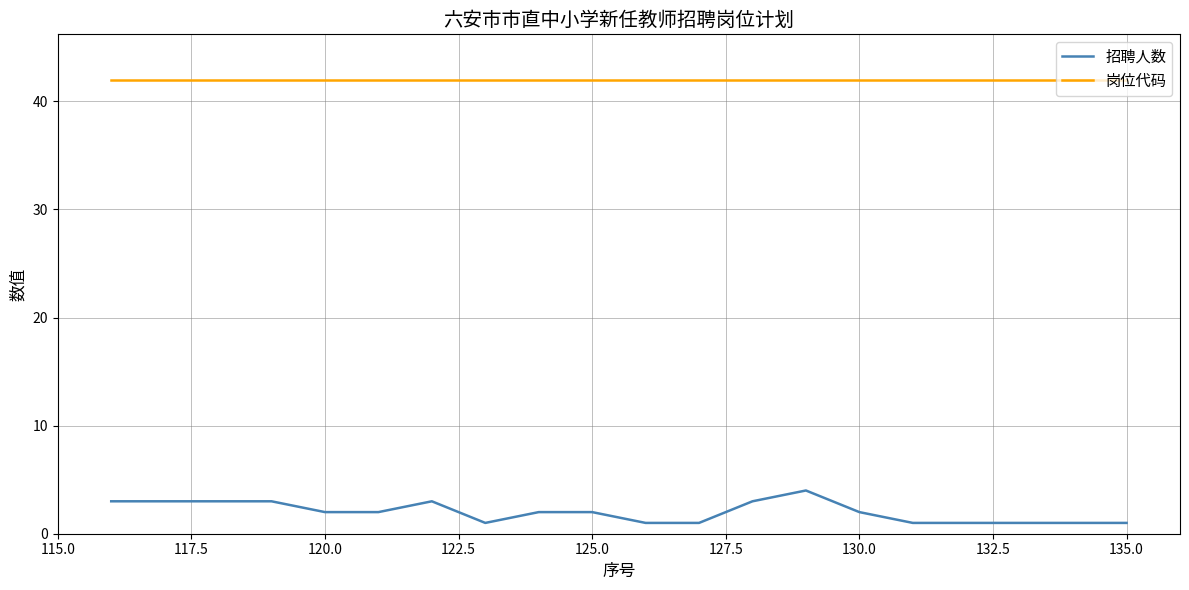

What is the maximum value for 岗位代码?

42